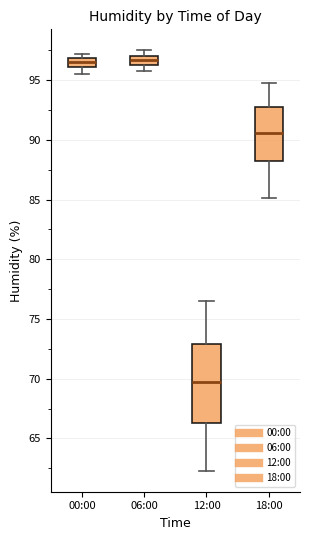

Which box has the lowest median line?

12:00